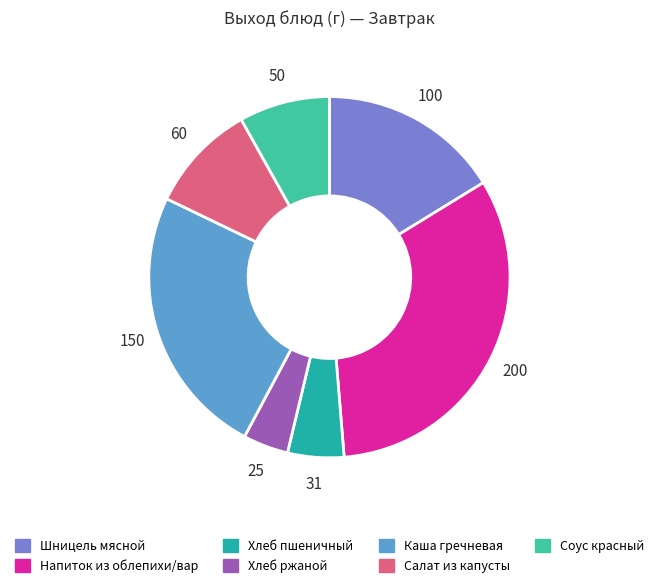

Is there any slice that represents more than half of the pie?

No